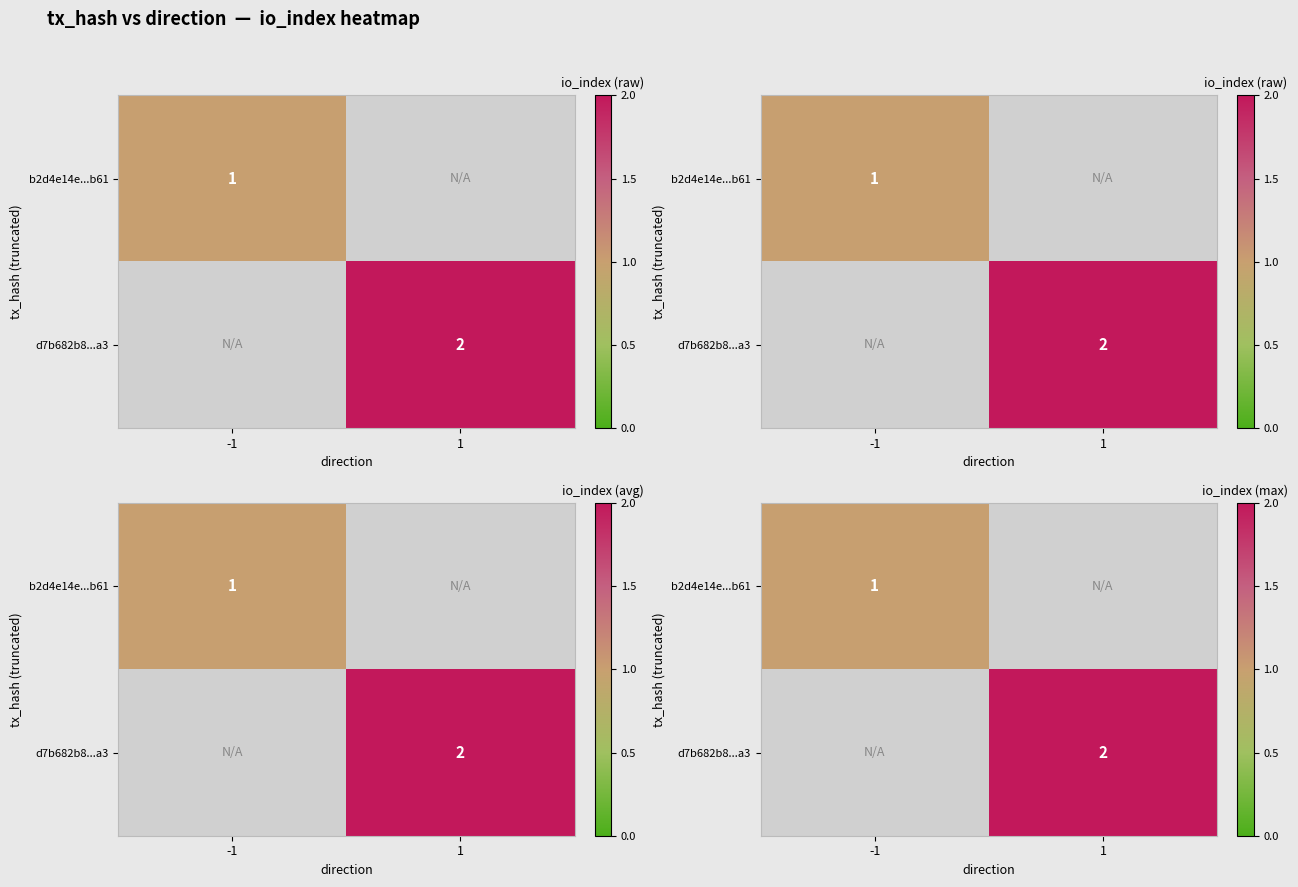

List the series in order of their peak value, lowest first.

b2d4e14e...b61, d7b682b8...a3